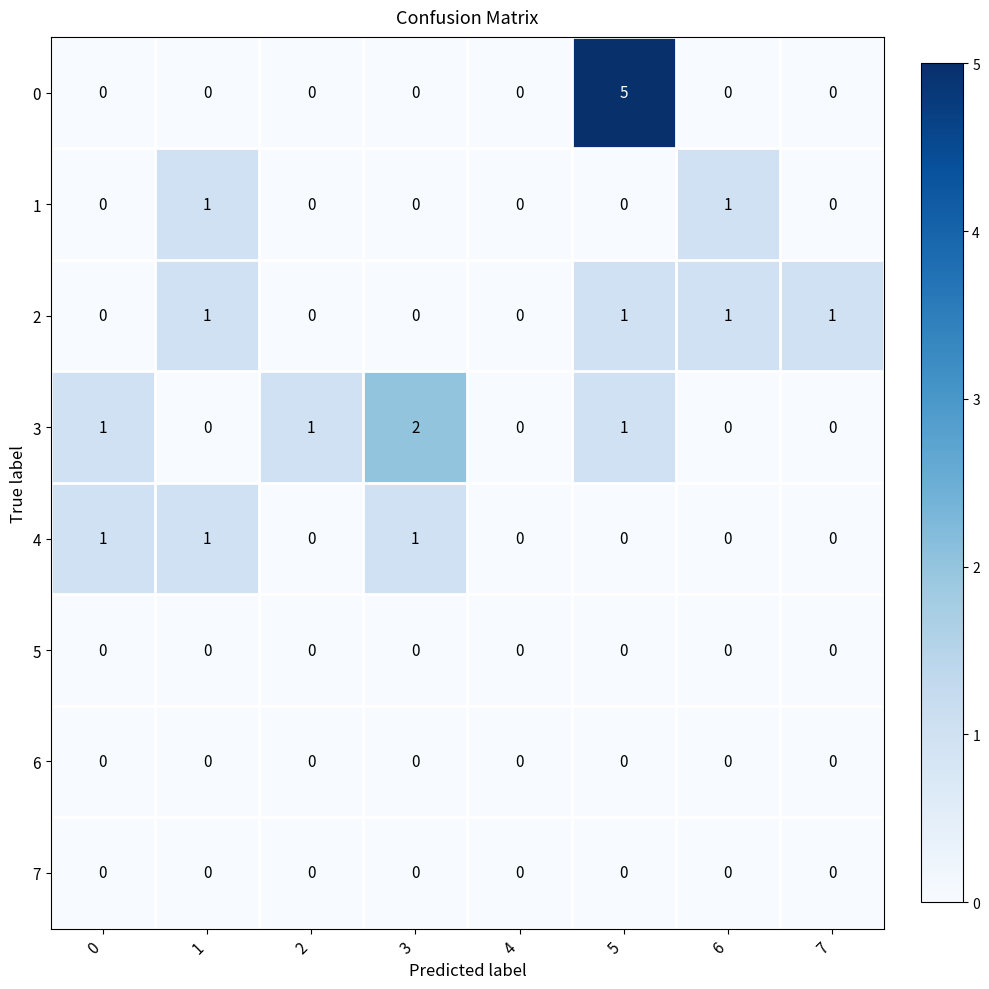

How many categories are shown in the chart?

8